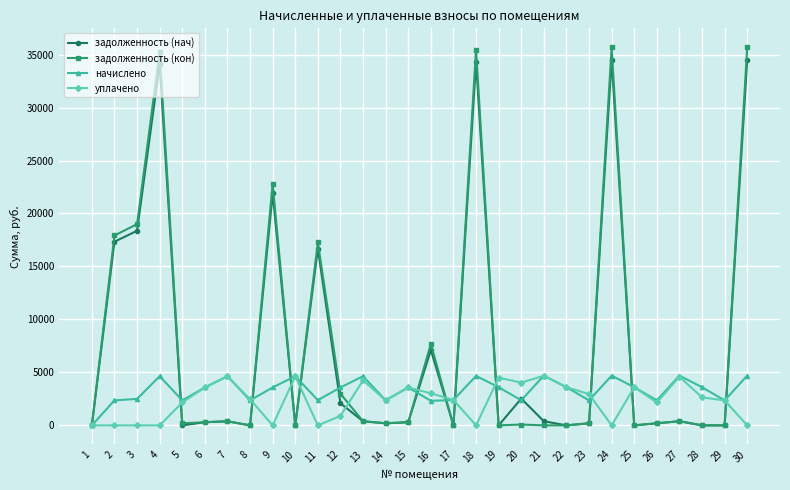

At which label does уплачено first exceed 2464?

6